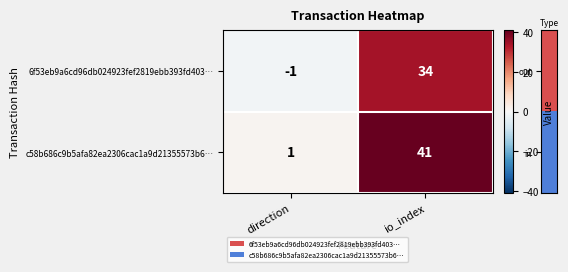

At which category does the chart reach its minimum across all series?

direction